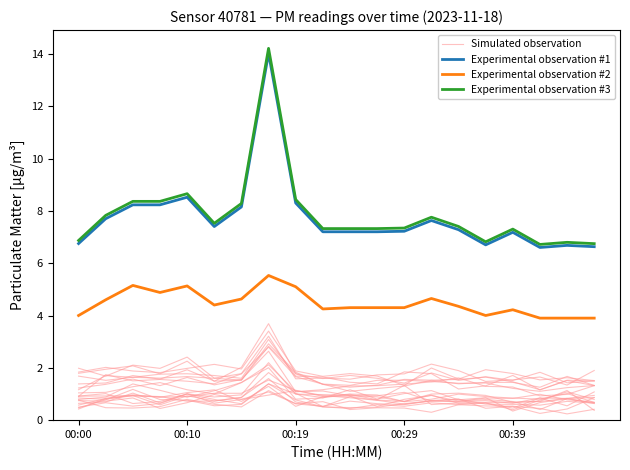

True or false: Experimental observation #3 and Experimental observation #2 cross at least once.

False